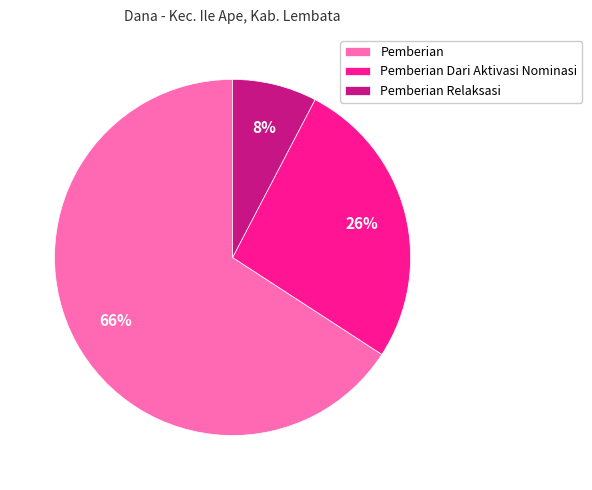

True or false: Pemberian accounts for 81% of the total.

False